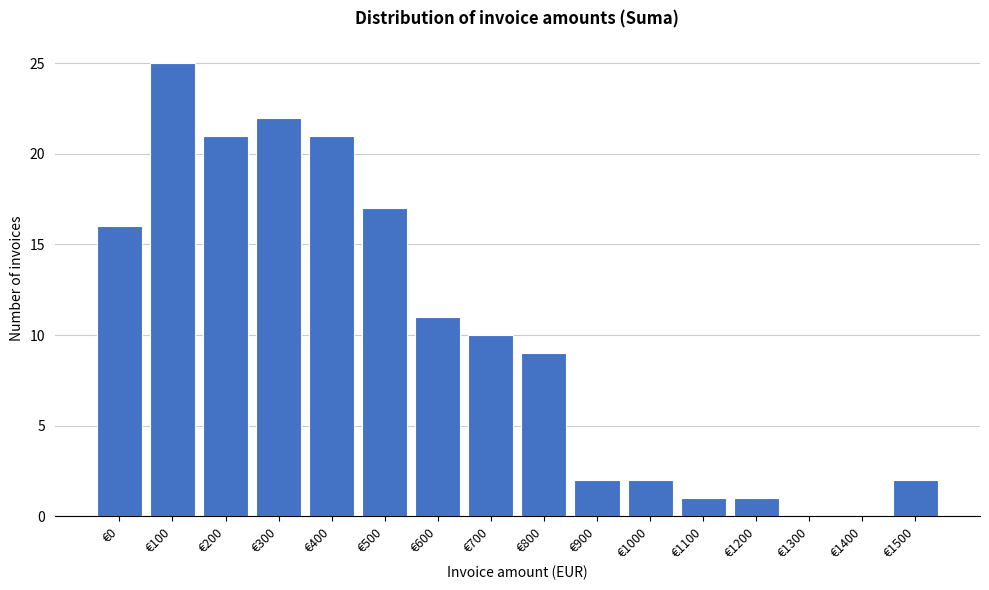

Reading right to left, list all the values displayed in this chart.

€1500=2	€1400=0	€1300=0	€1200=1	€1100=1	€1000=2	€900=2	€800=9	€700=10	€600=11	€500=17	€400=21	€300=22	€200=21	€100=25	€0=16